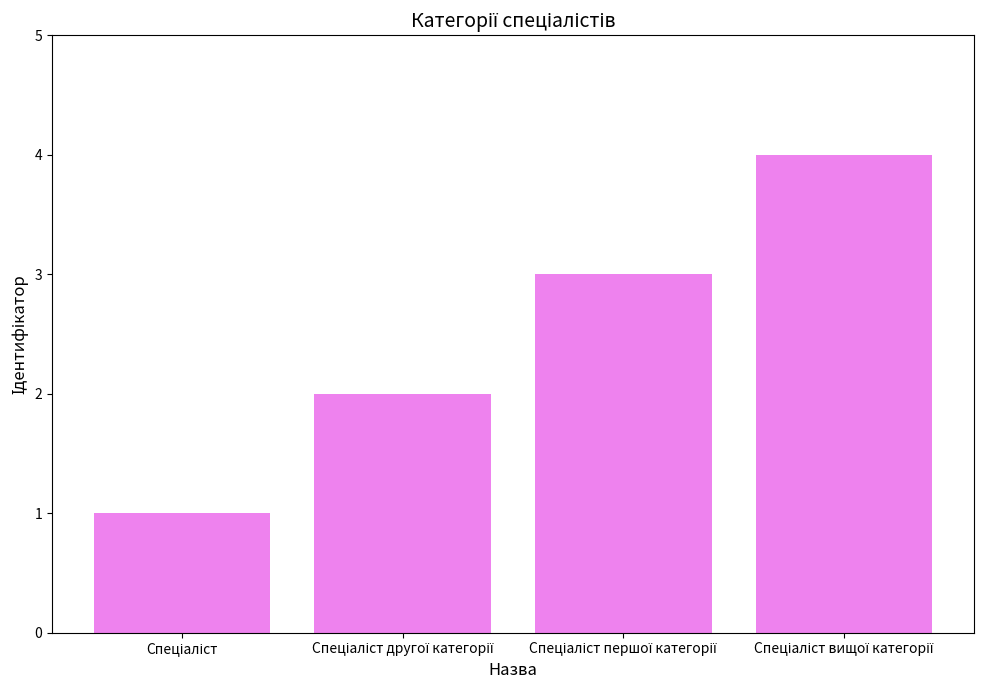

Are the bars grouped side by side (vs. stacked)?

No